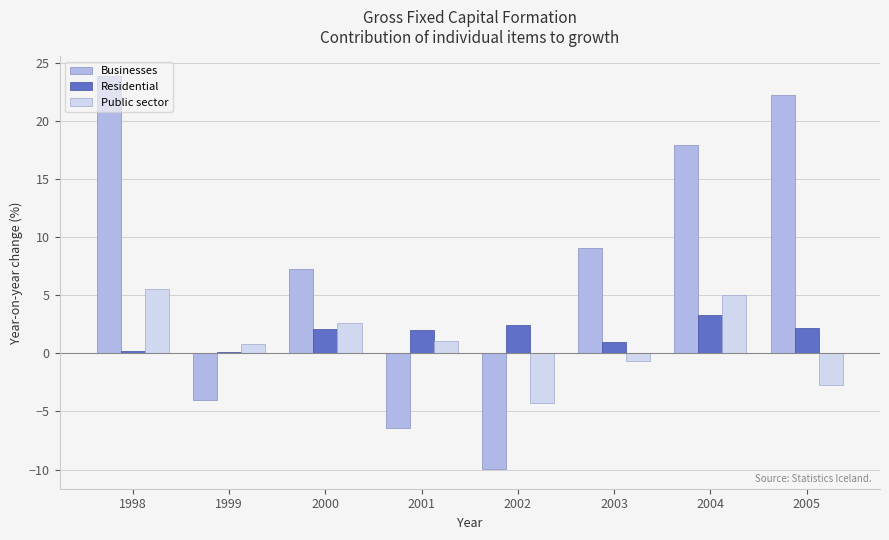

What is the total value across all series at 1998?

29.6